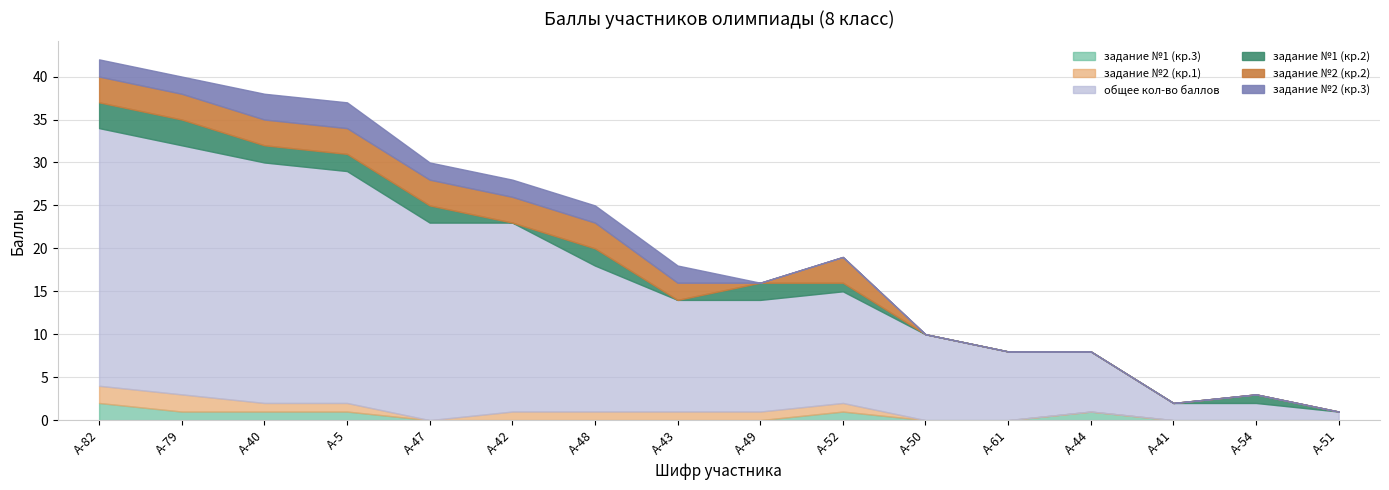

What is the difference between the highest and lowest values at А-41?

2